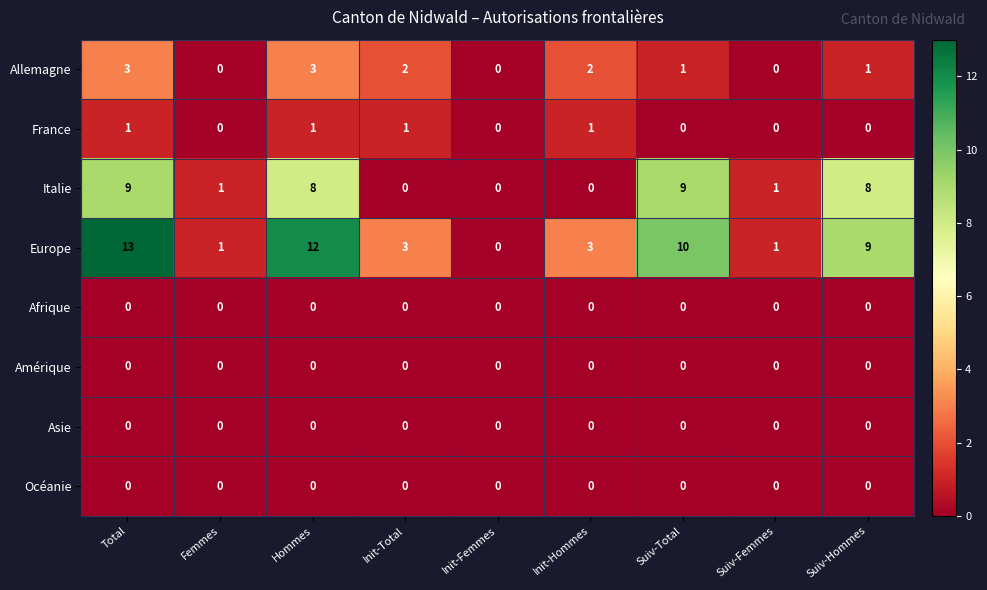

What is the average value of the Europe series?

6